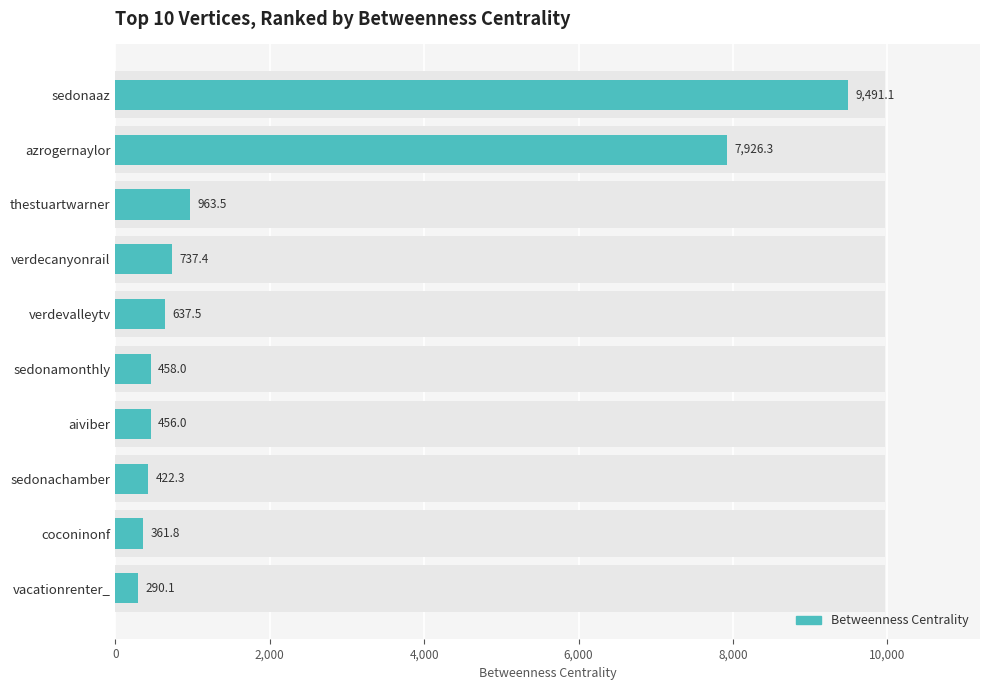

Is it true that the value at 8,000 is 873.1?

False